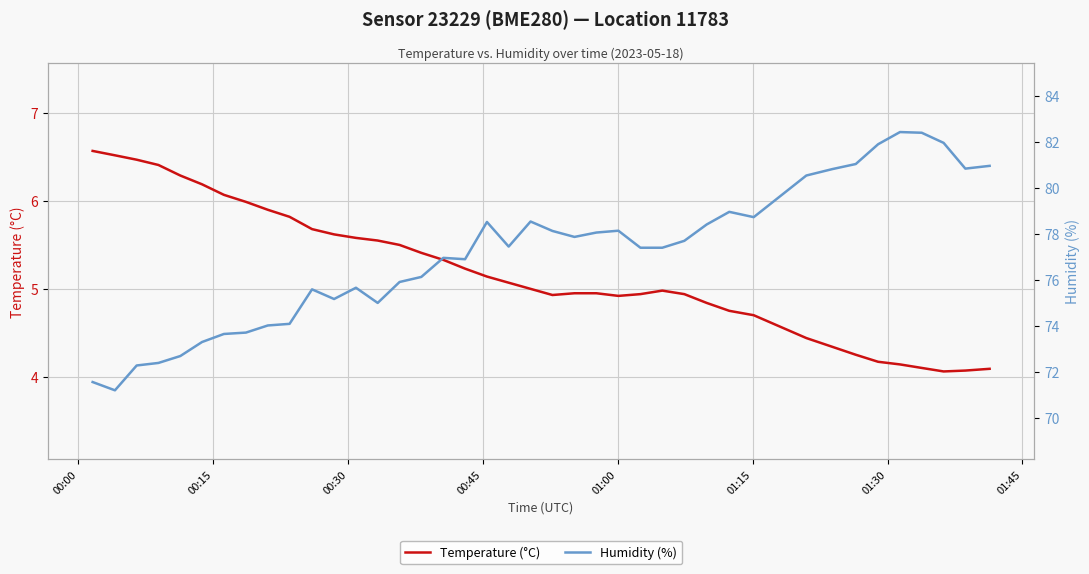

What is the minimum value for Temperature (°C)?

4.1